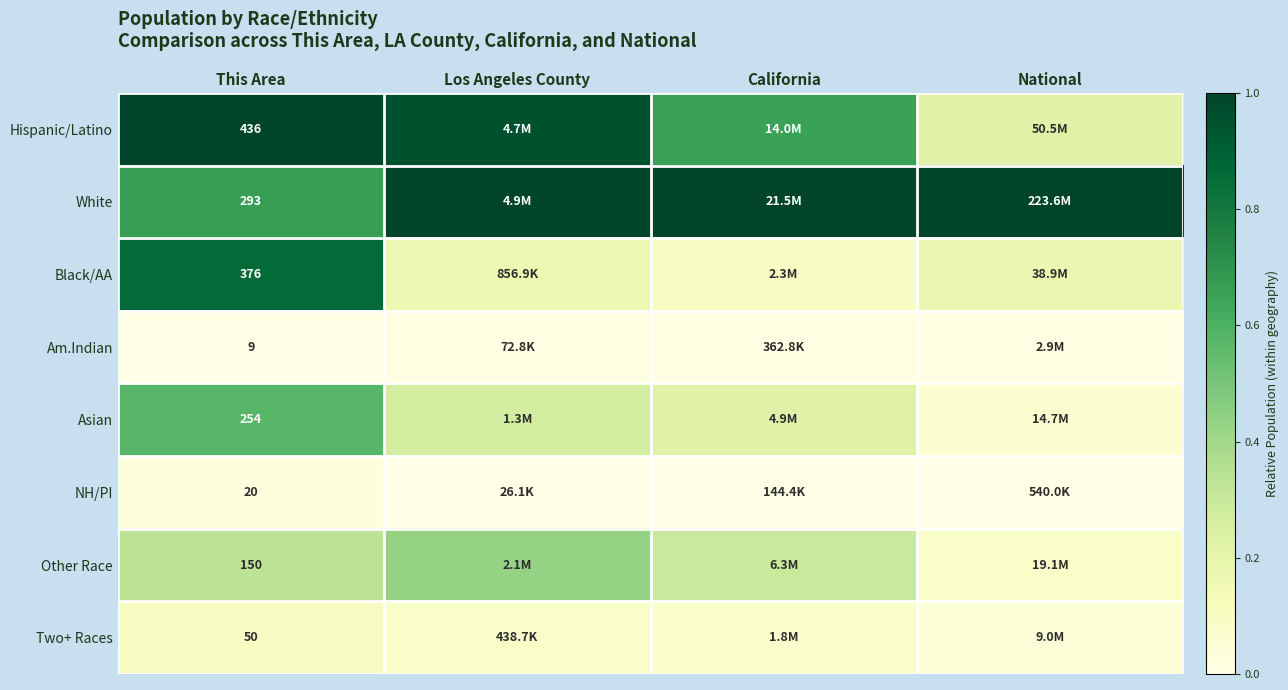

Which series has the largest total across all categories?

White